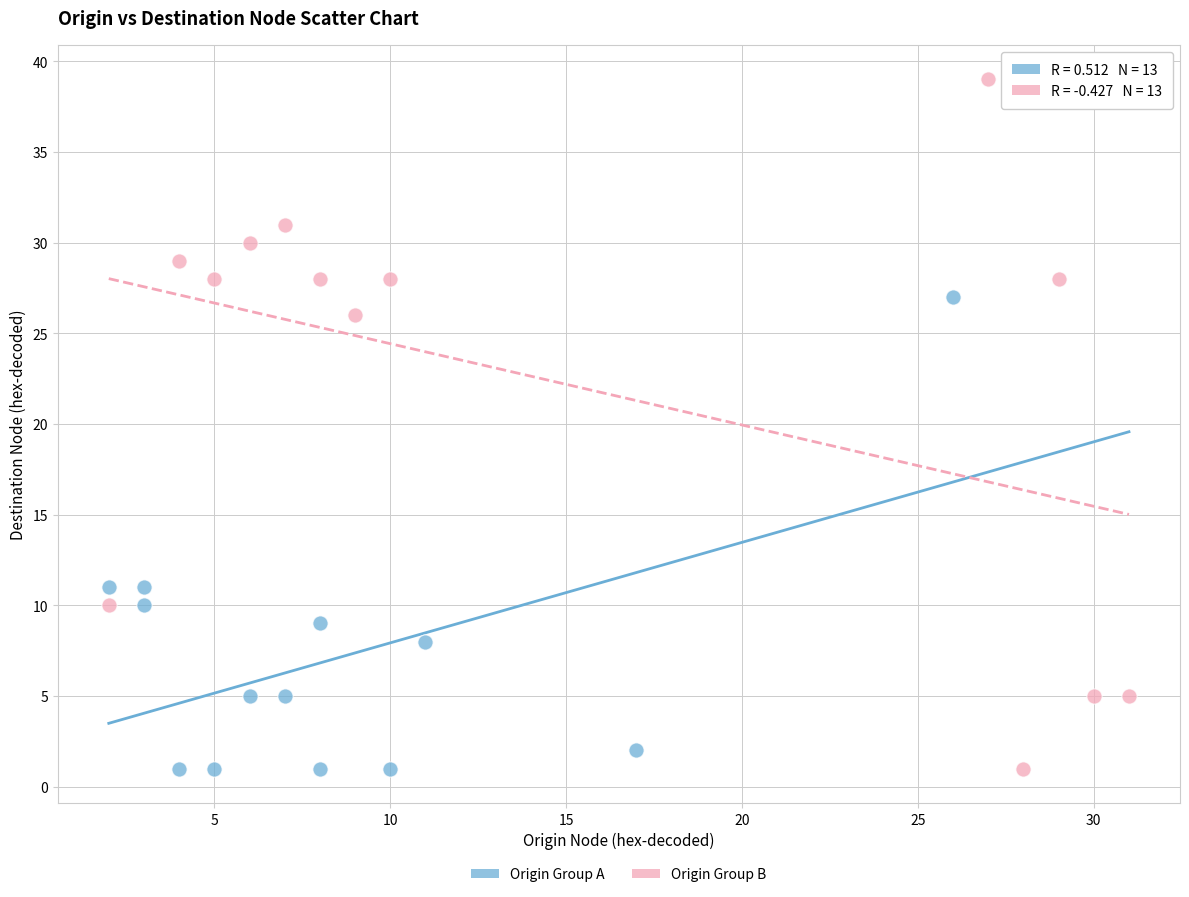

Which series has the largest Y range (max minus min)?

Origin Group B